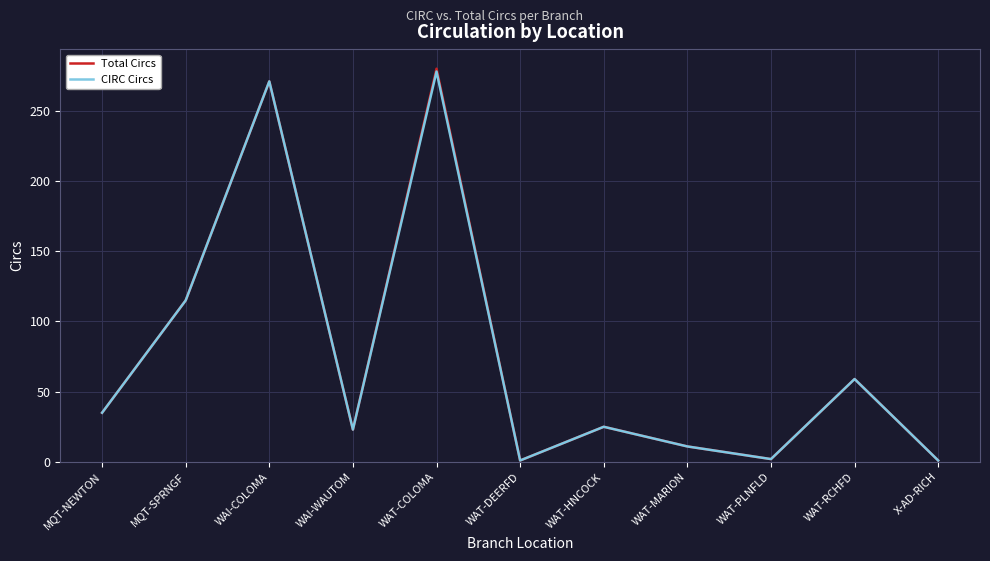

Is the value of CIRC Circs at WAT-DEERFD greater than the value of Total Circs at MQT-SPRNGF?

No